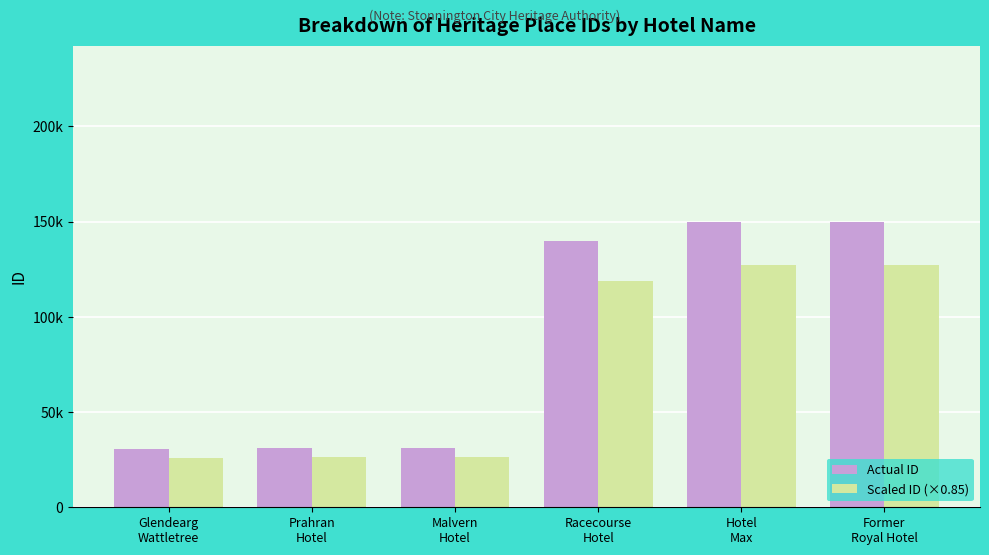

The Actual ID series shows 30697.0 at Glendearg
Wattletree. True or false?

True